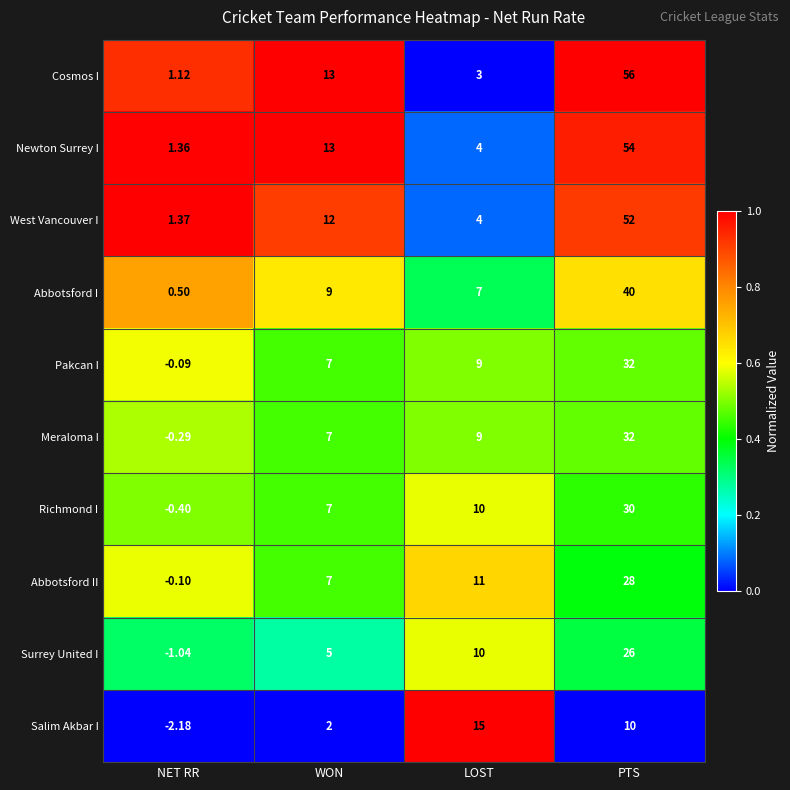

Which category has the lowest value in the Meraloma I series?

NET RR